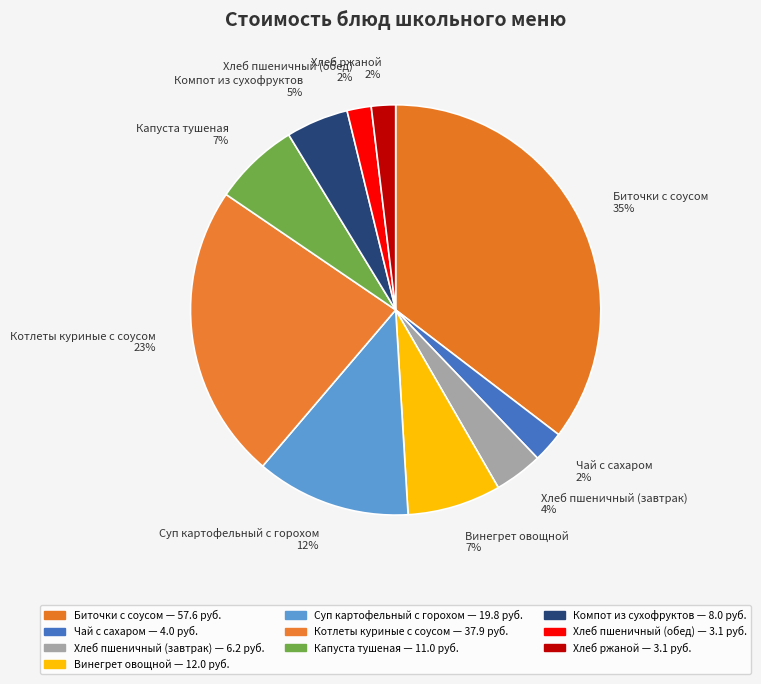

Is it true that Хлеб пшеничный (обед) is 2% of the pie?

True